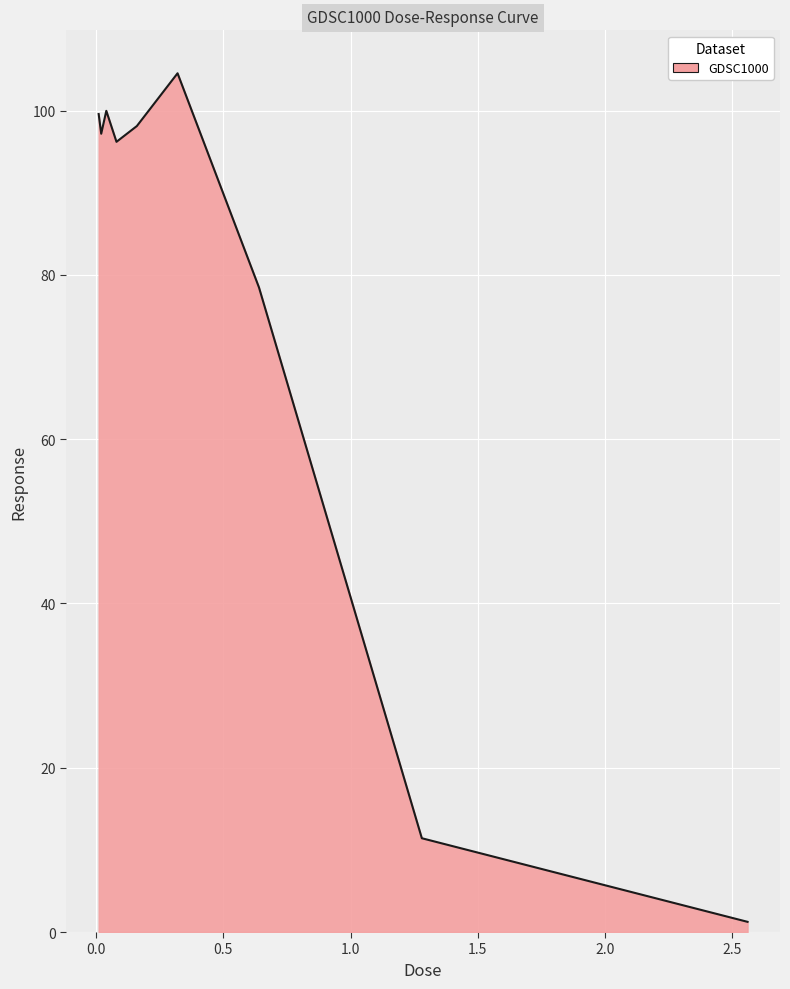

What is the difference between the maximum and minimum values?

103.3